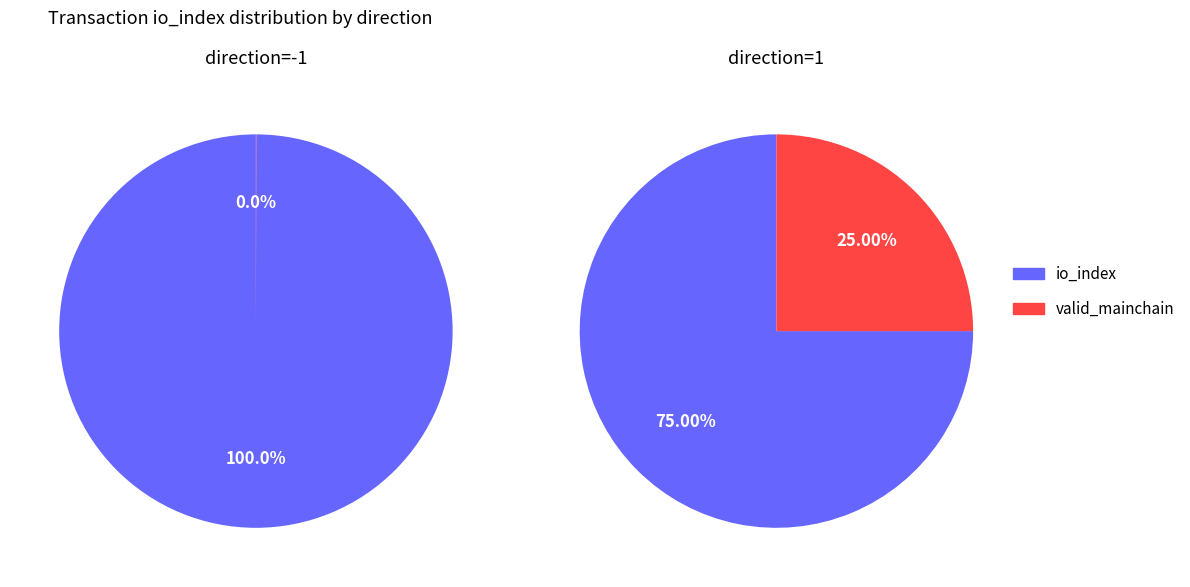

Is the sum of io_index and valid_mainchain greater than half?

Yes